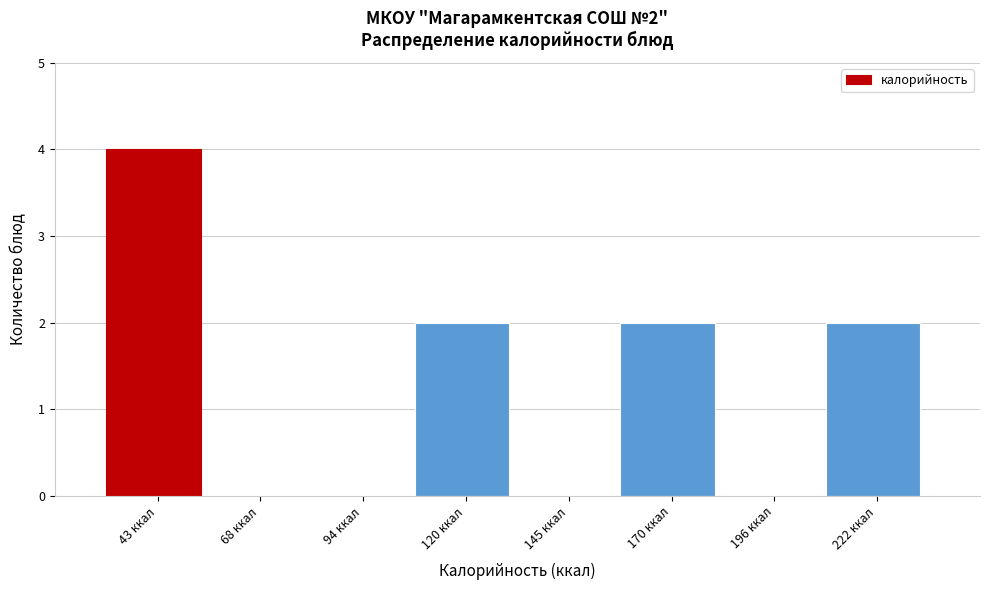

What is the ratio of the value at 170 ккал to the value at 222 ккал?

1.0